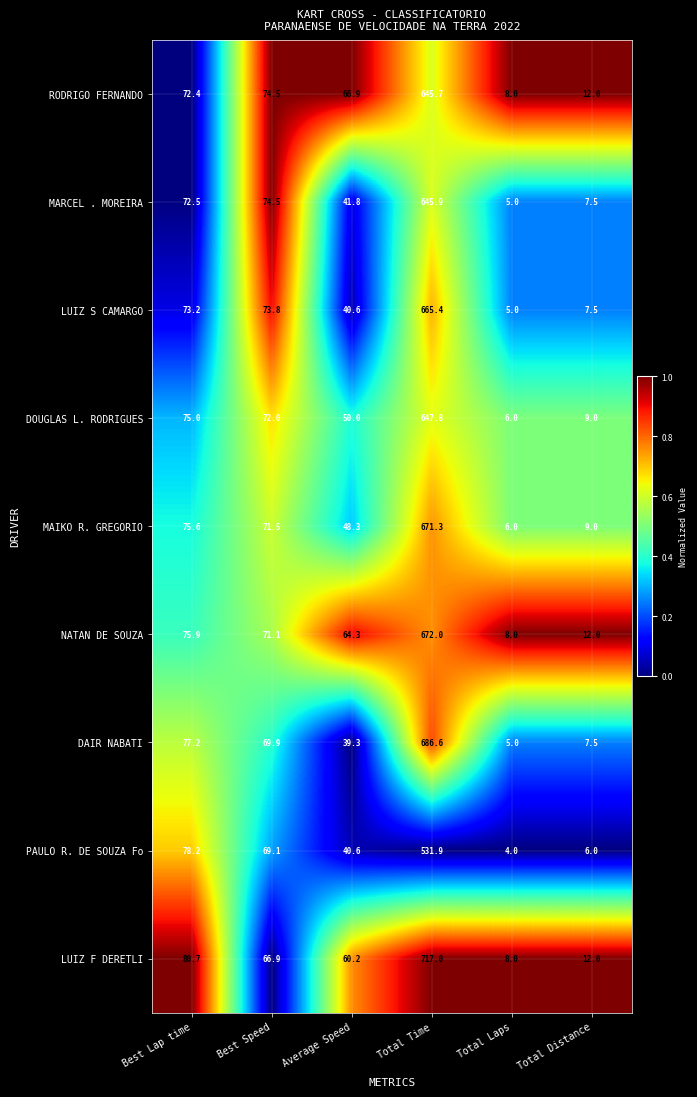

List the series in order of their peak value, lowest first.

PAULO R. DE SOUZA Fo, RODRIGO FERNANDO, MARCEL . MOREIRA, DOUGLAS L. RODRIGUES, LUIZ S CAMARGO, MAIKO R. GREGORIO, NATAN DE SOUZA, DAIR NABATI, LUIZ F DERETLI